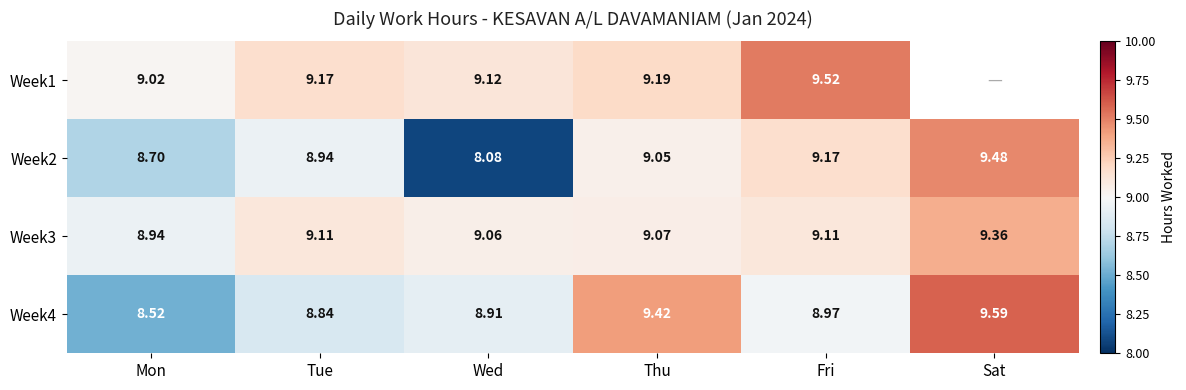

At how many categories does at least one series exceed 9?

6